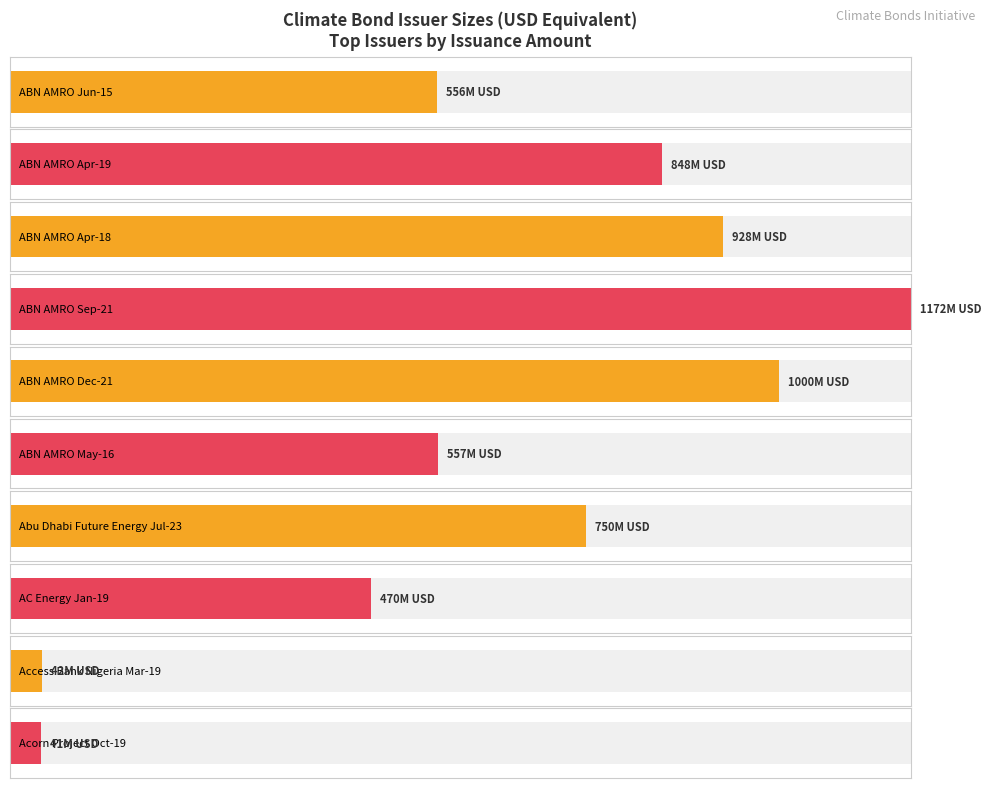

Is it true that the value at AC Energy Jan-19 is 470000000?

True